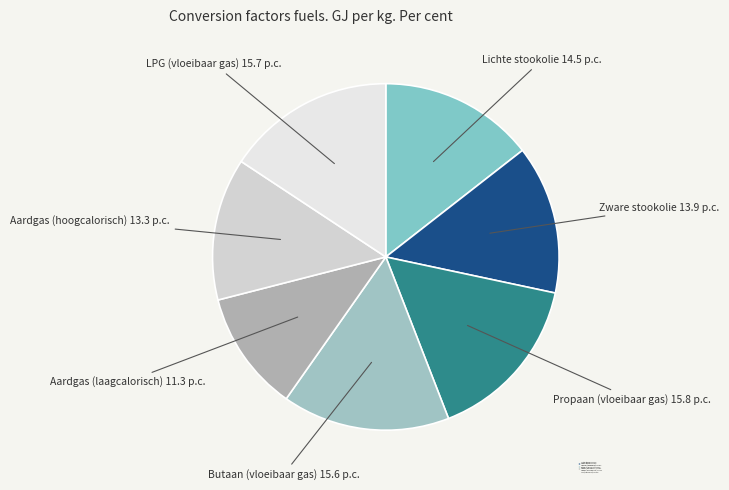

Does any single category account for the majority?

No